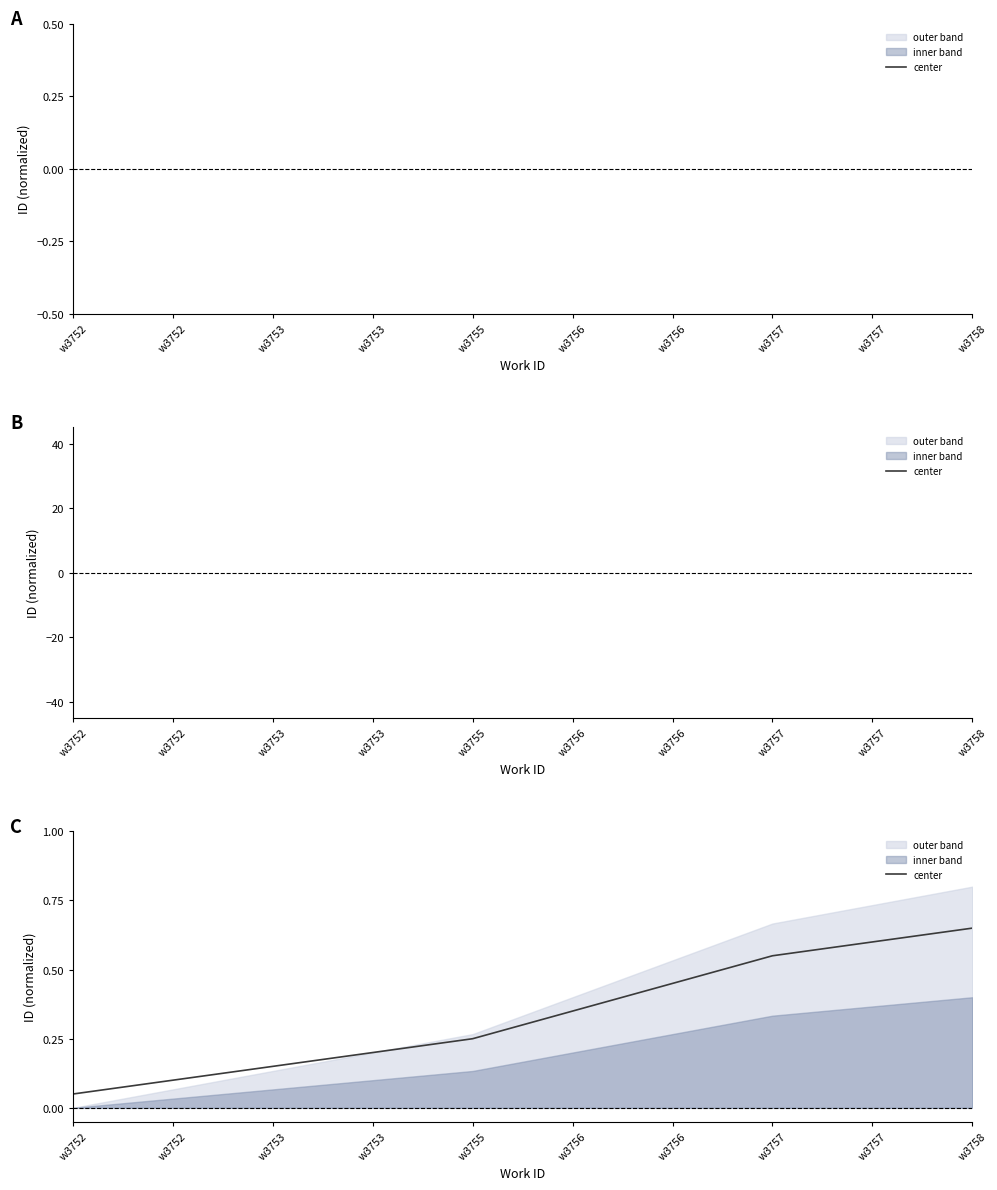

Where is the data nearest to the value 0?

w3752